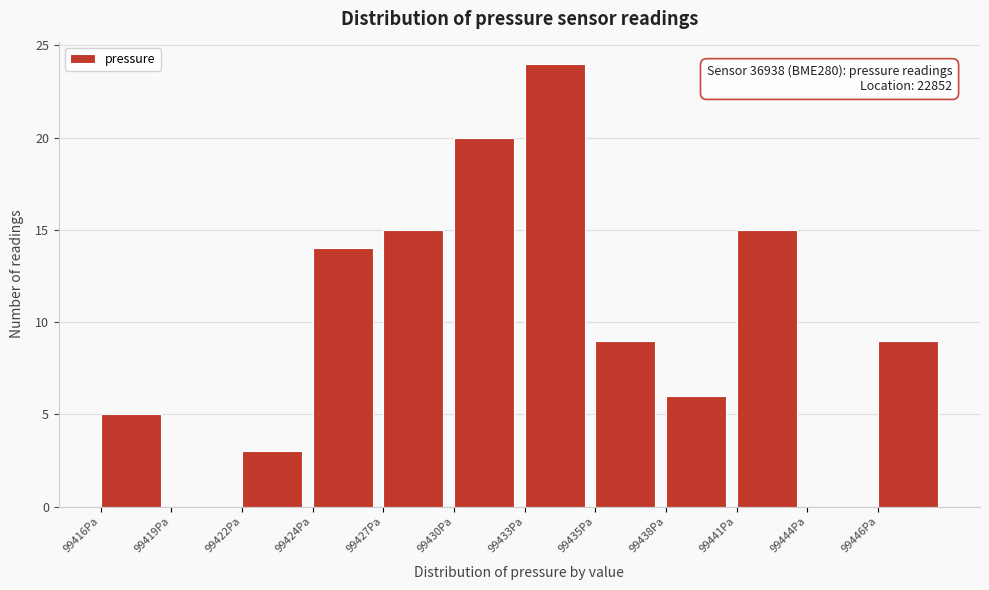

Reading right to left, transcribe all the data shown in this chart.

99446Pa=9	99444Pa=0	99441Pa=15	99438Pa=6	99435Pa=9	99433Pa=24	99430Pa=20	99427Pa=15	99424Pa=14	99422Pa=3	99419Pa=0	99416Pa=5